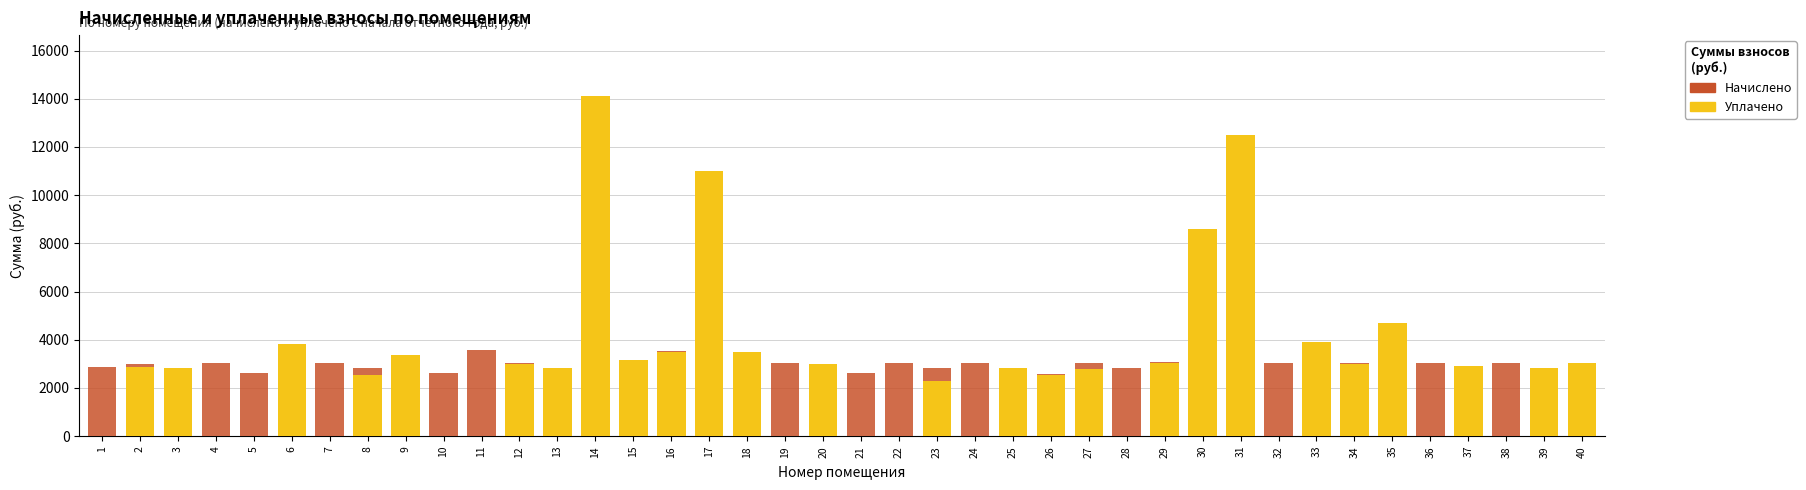

True or false: Начислено has a value of 2613.4 at 15.

True